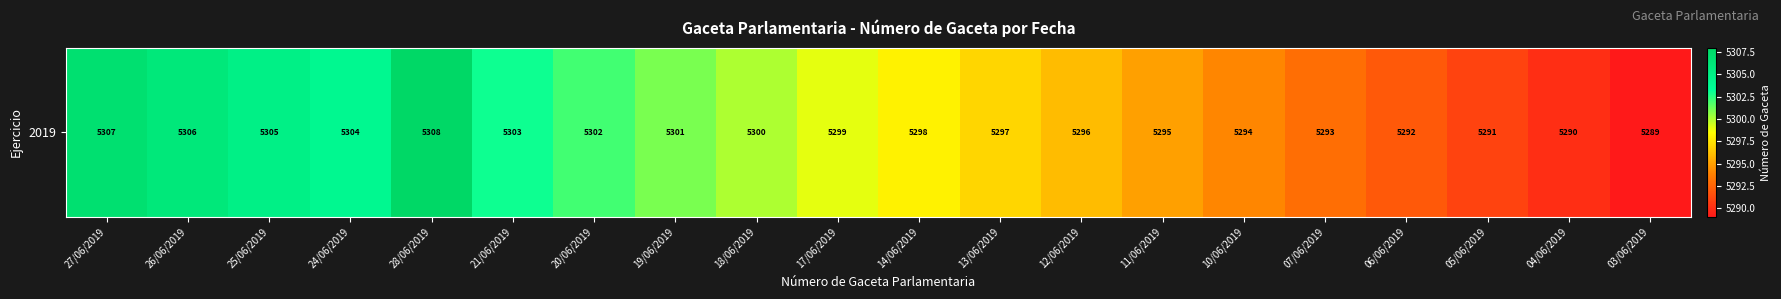

Reading left to right, what are all the values shown in this chart?

5307	5306	5305	5304	5308	5303	5302	5301	5300	5299	5298	5297	5296	5295	5294	5293	5292	5291	5290	5289